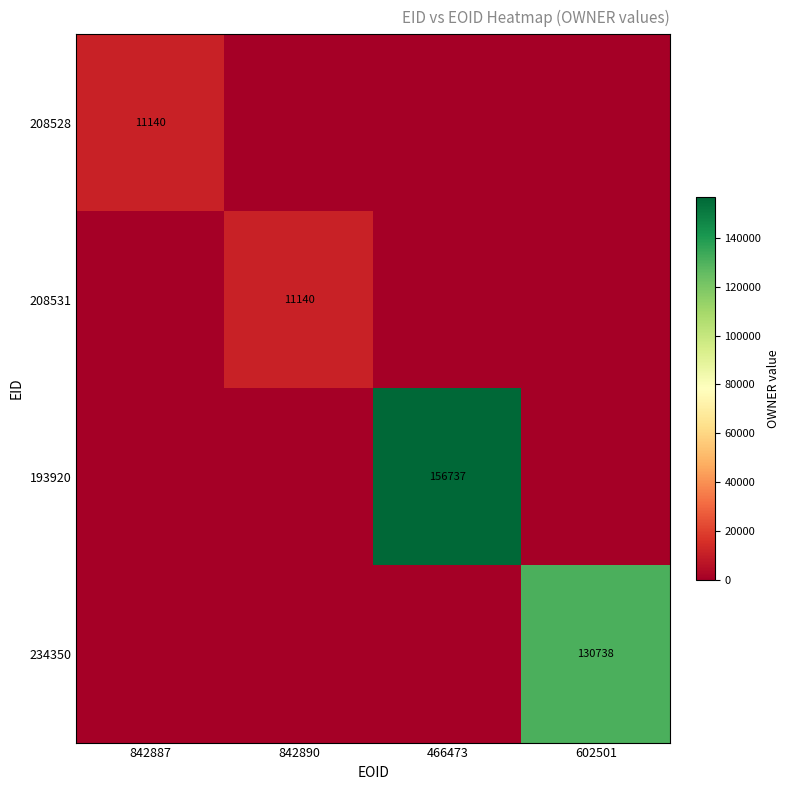

Is it true that 234350 equals 86599 at 602501?

False